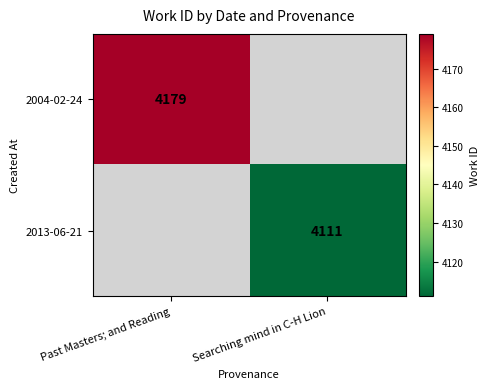

Is it true that 2013-06-21 equals 6845 at Searching mind in C-H Lion?

False